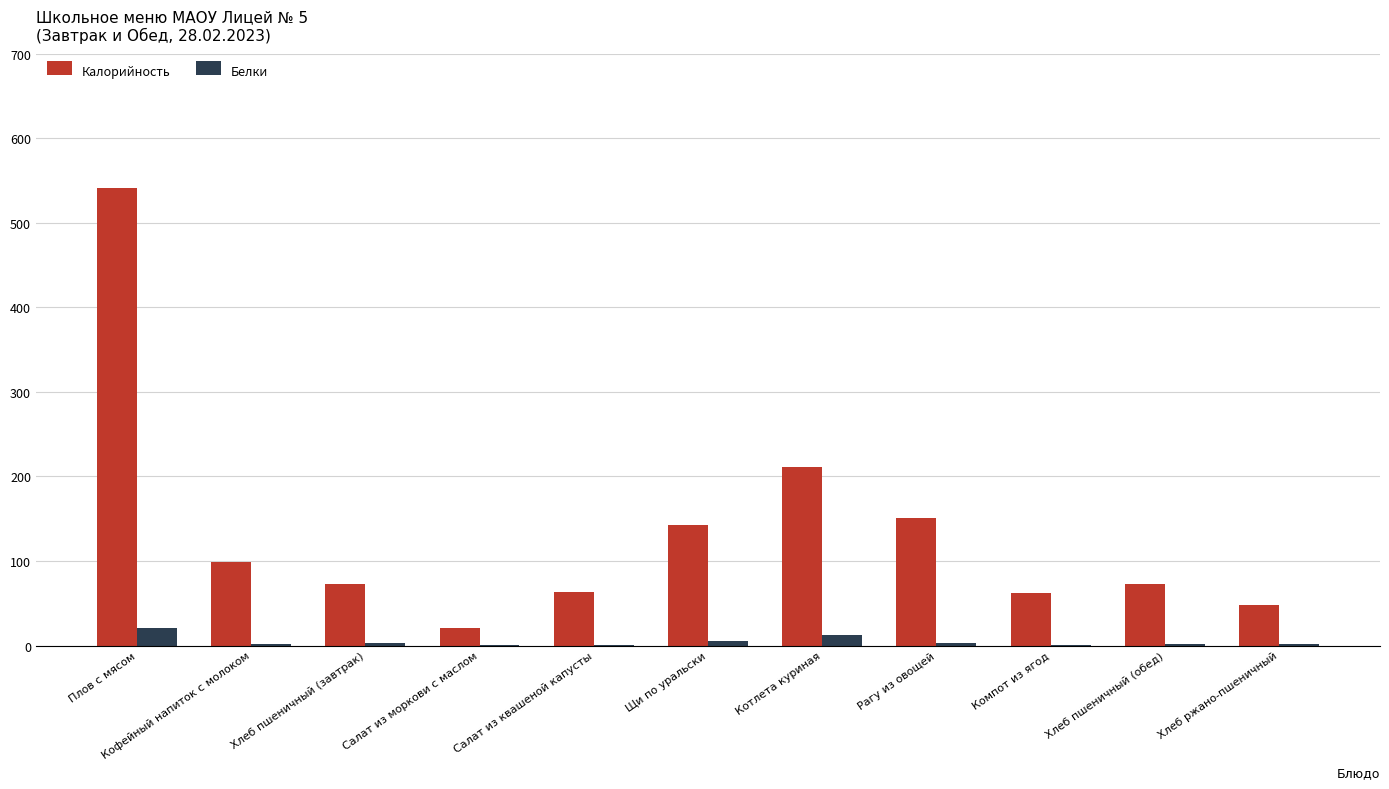

At which category is the sum across all series the highest?

Плов с мясом